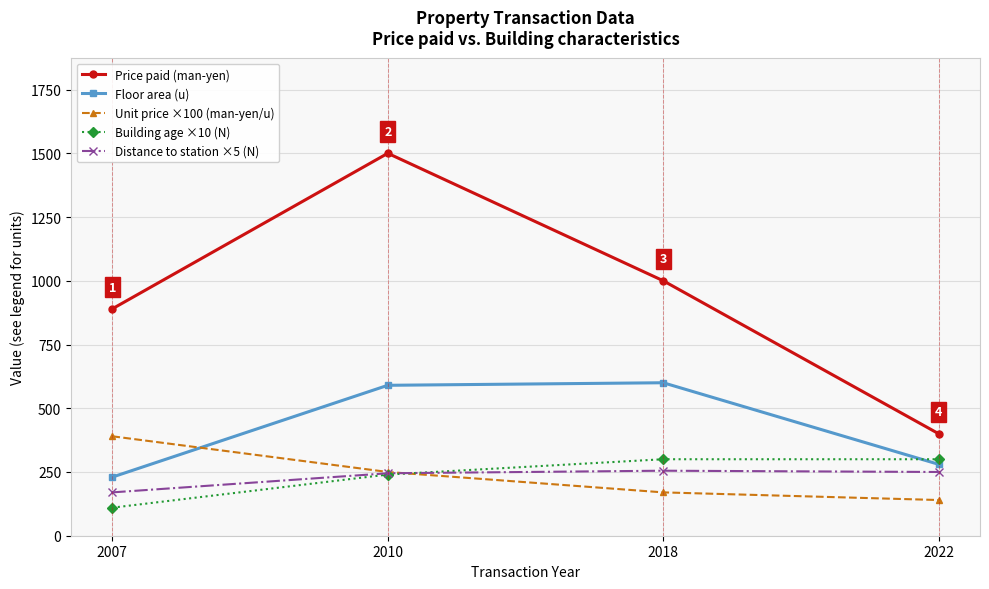

Which series has the largest range (max minus min)?

Price paid (man-yen)